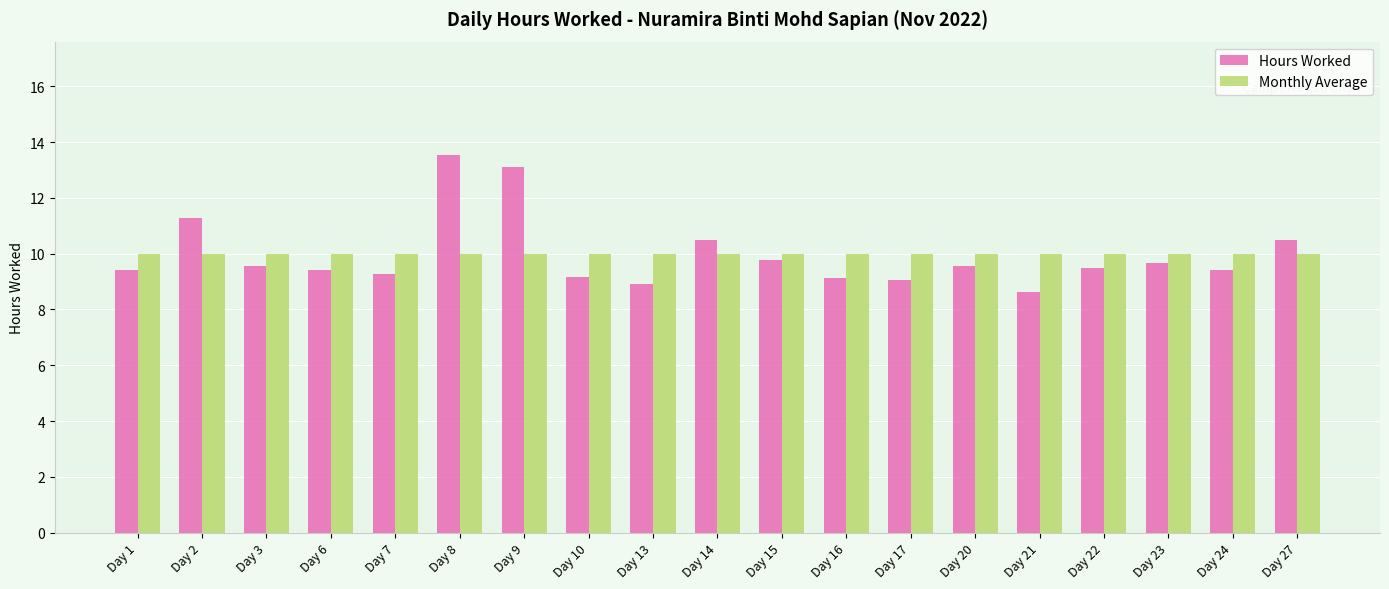

How many categories are shown in the chart?

19